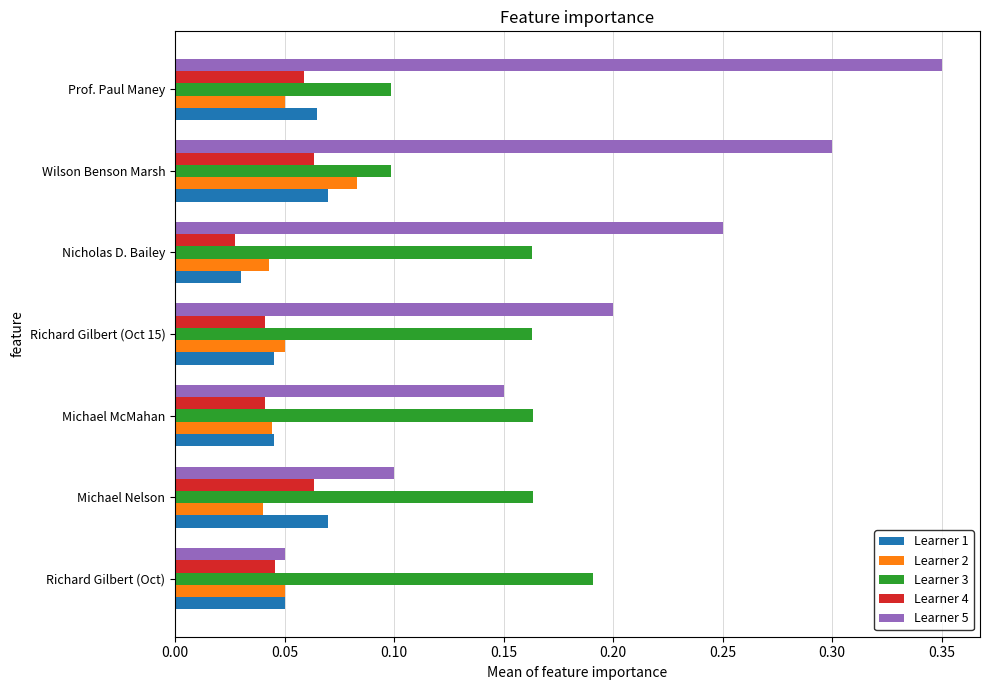

Which series has the largest range (max minus min)?

Learner 5